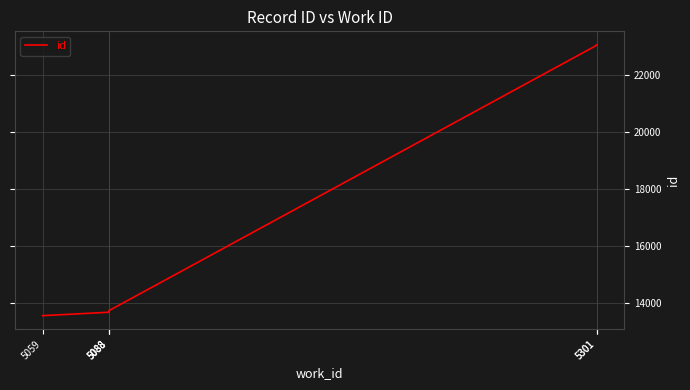

Where does the data first go above 13746?

5301